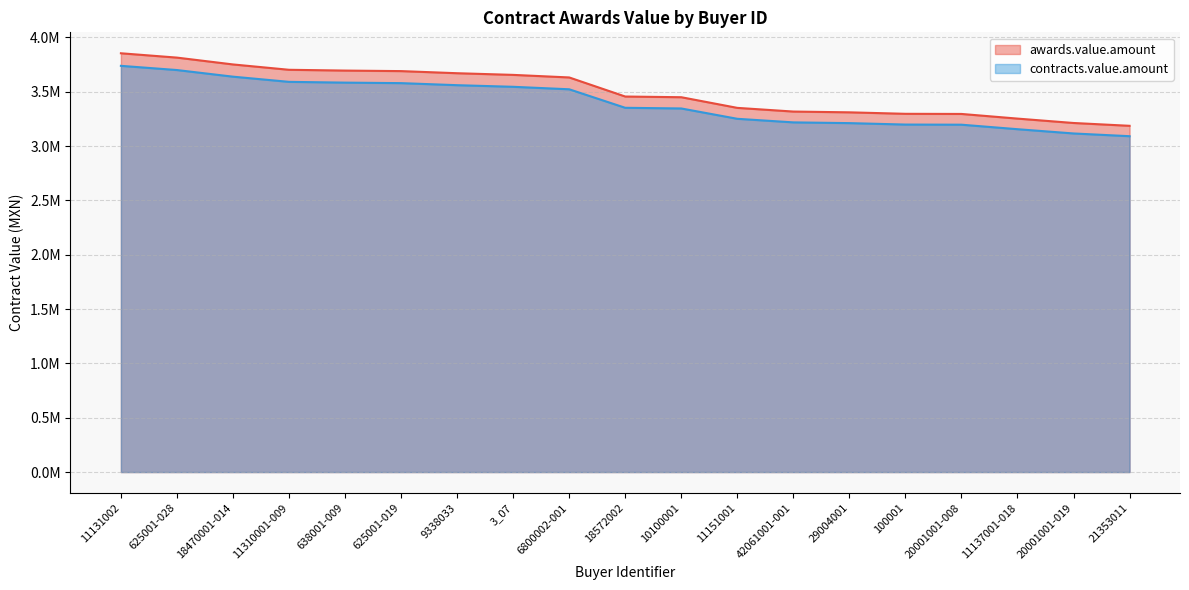

Does the chart have visible grid lines?

Yes